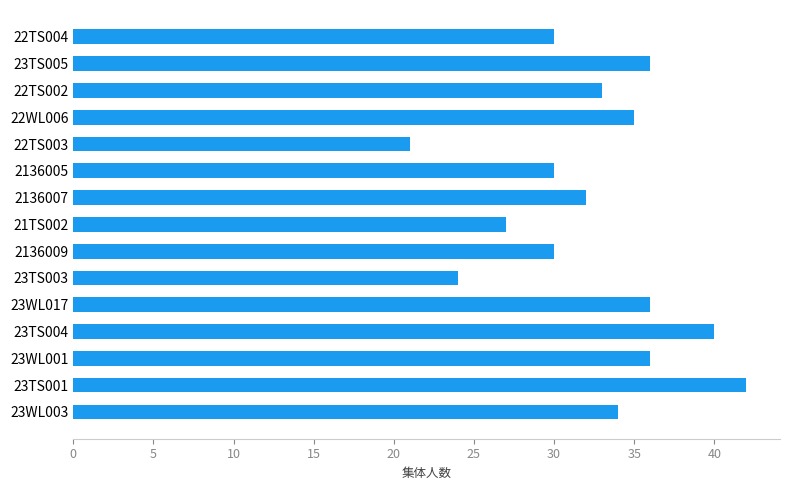

How many bars are there in total?

15